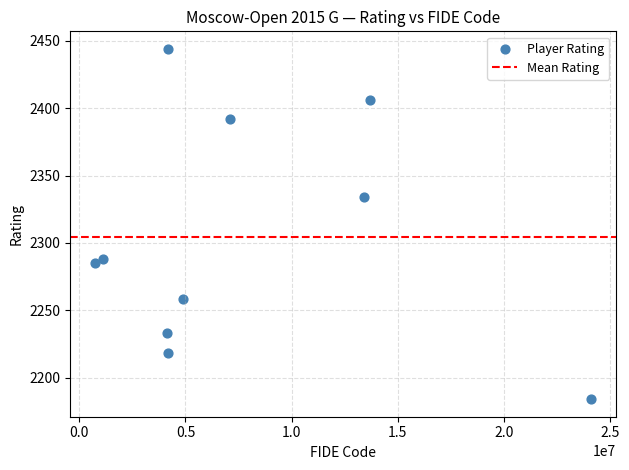

What is the range of X values (max minus min)?

23363506